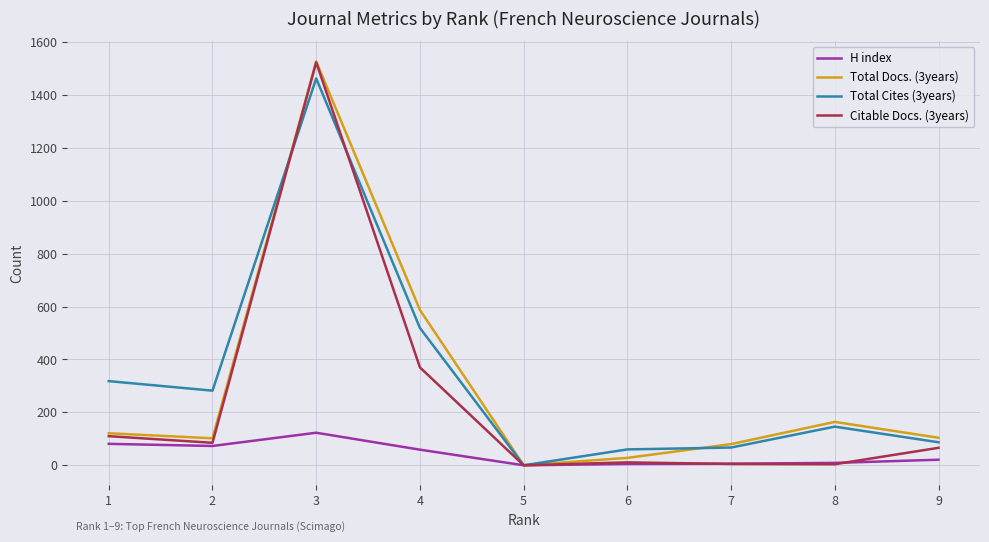

Is the value of Total Docs. (3years) at 9 greater than the value of Total Cites (3years) at 4?

No